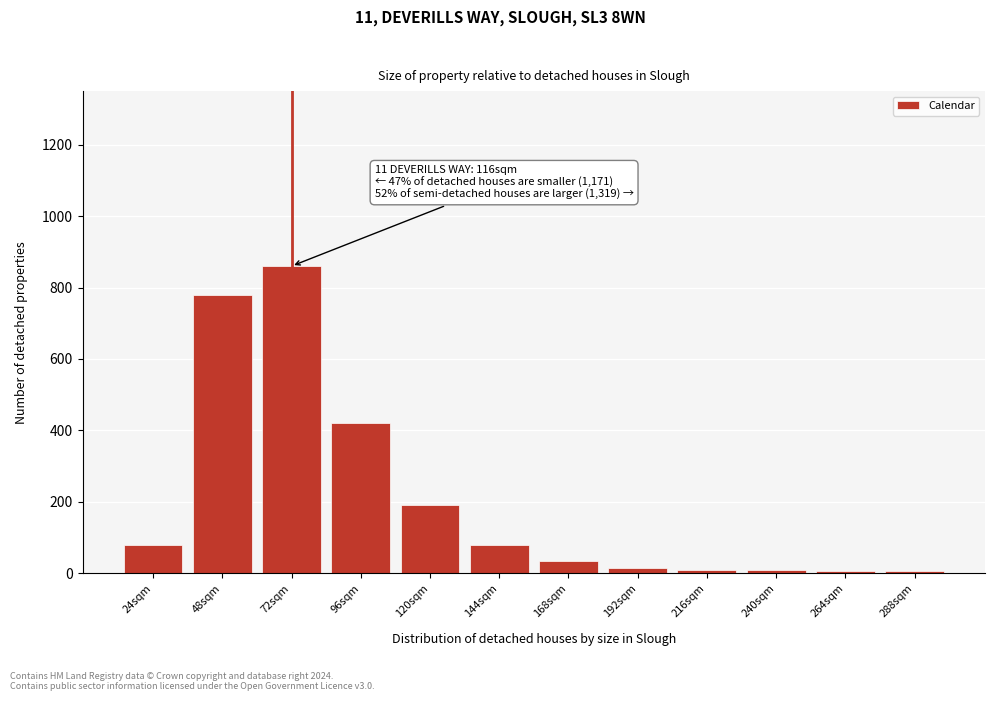

What is the change in value from 96sqm to 144sqm?

-340